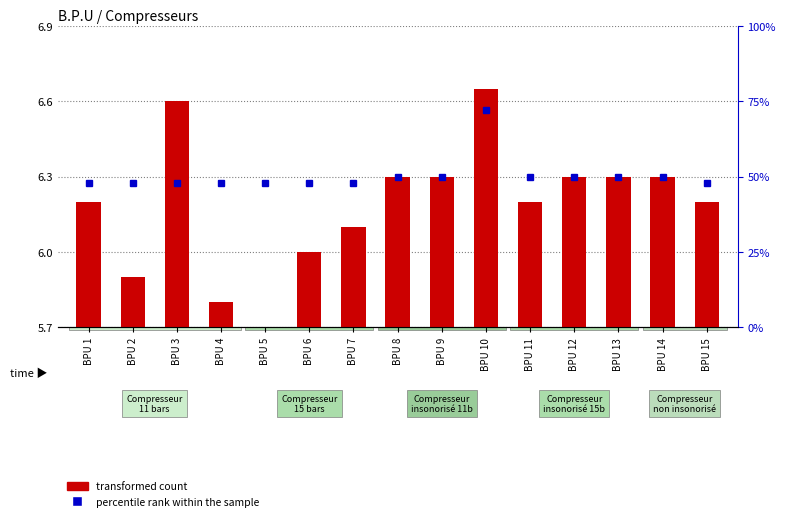

At which label does percentile rank within the sample reach its peak?

BPU 10